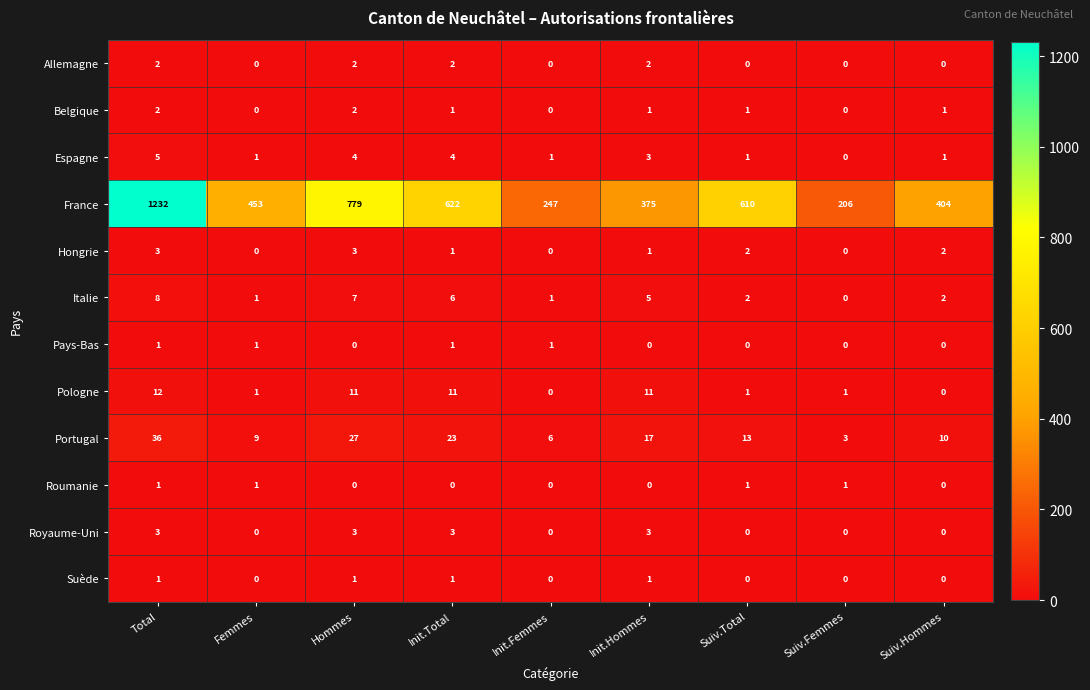

How many Allemagne values are between 0 and 2?

9